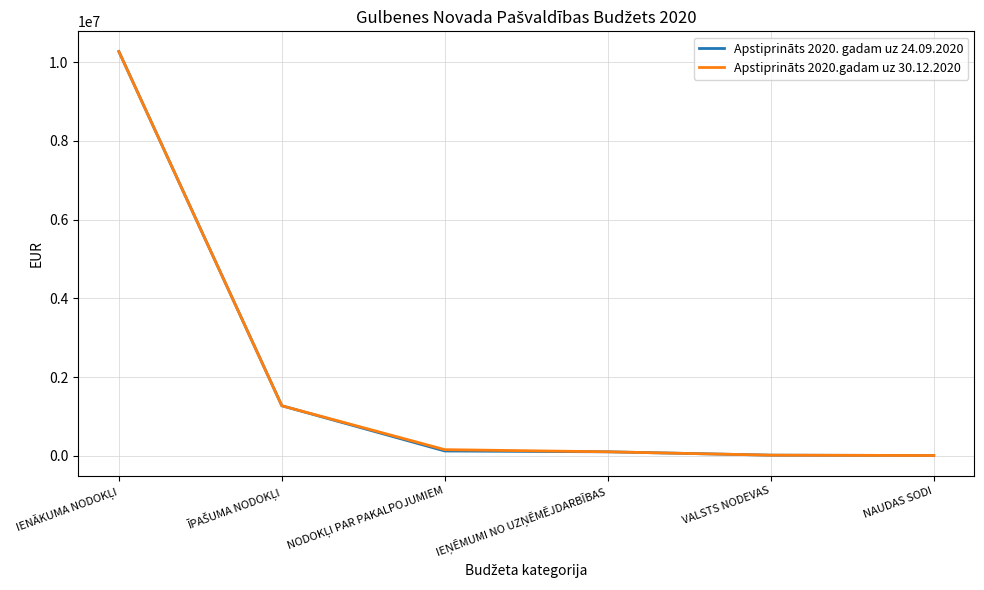

Does the chart display data point markers on the line(s)?

No